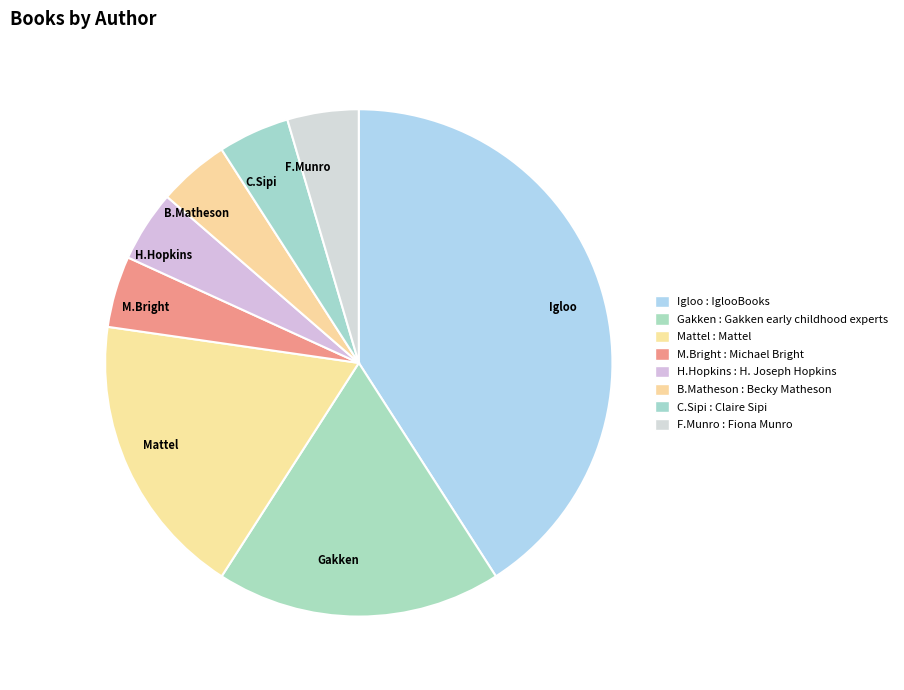

Do Igloo and B.Matheson together represent more than half of the pie?

No